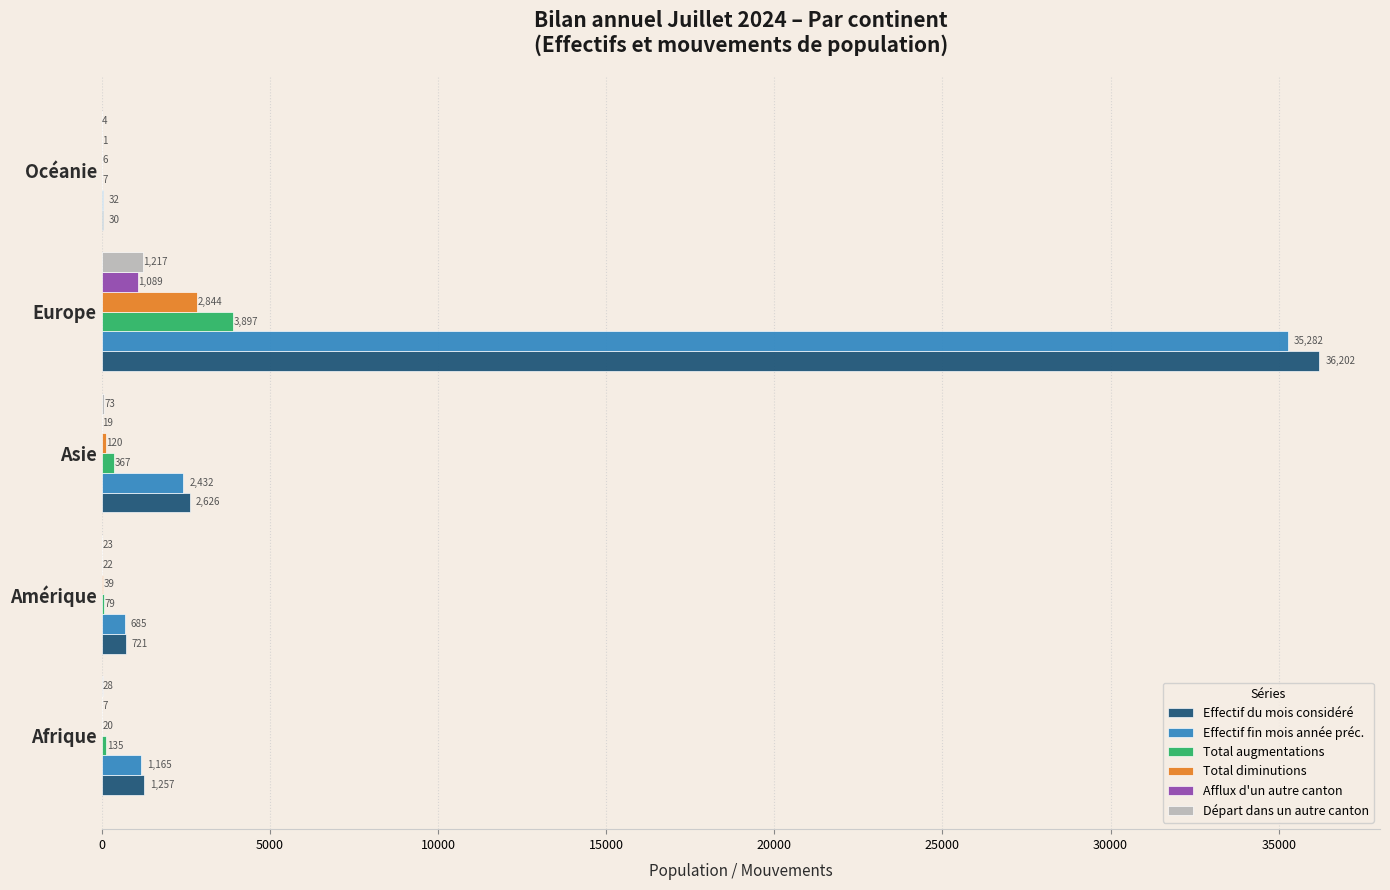

What is the maximum value shown in the chart?

36202